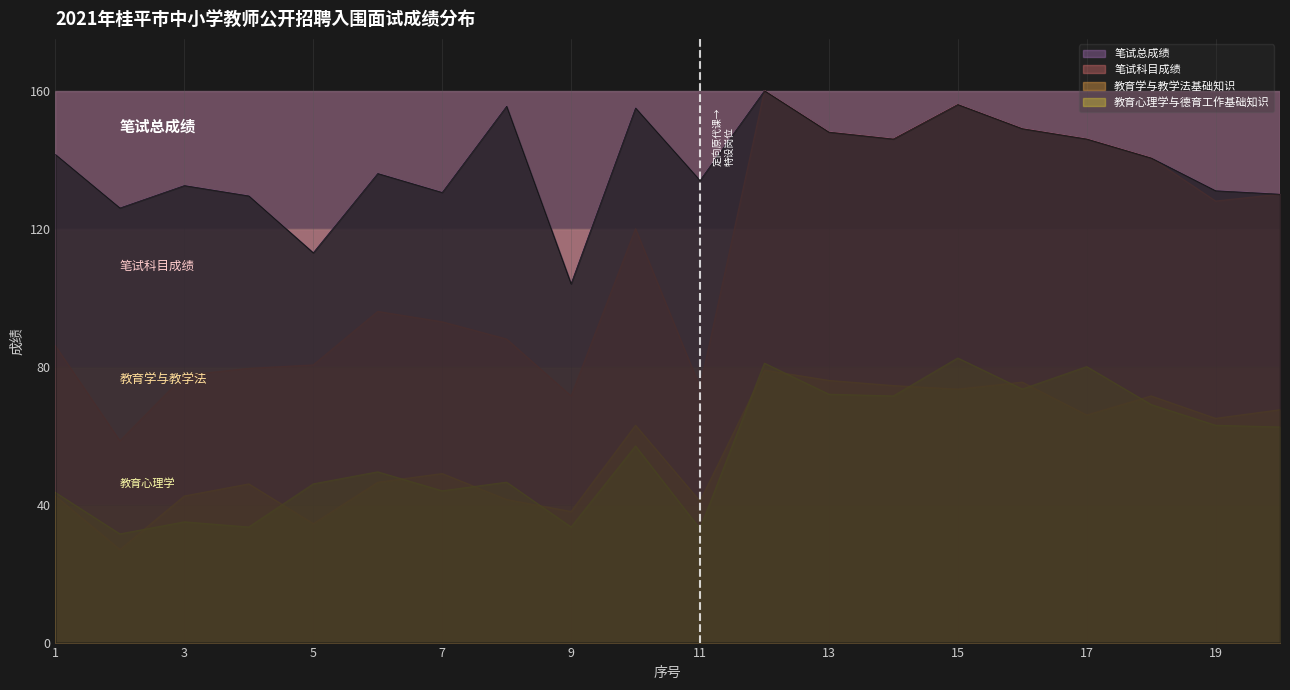

What is the difference between the 笔试科目成绩 values at 8 and 7?

5.0